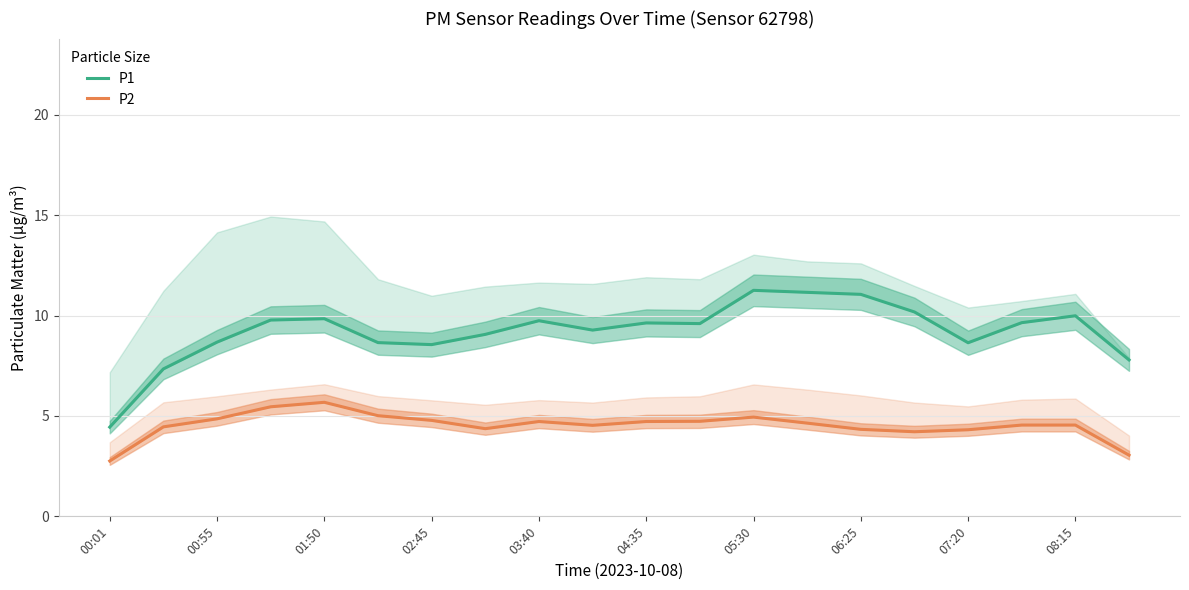

What is the total value across all series at 17?

14.2